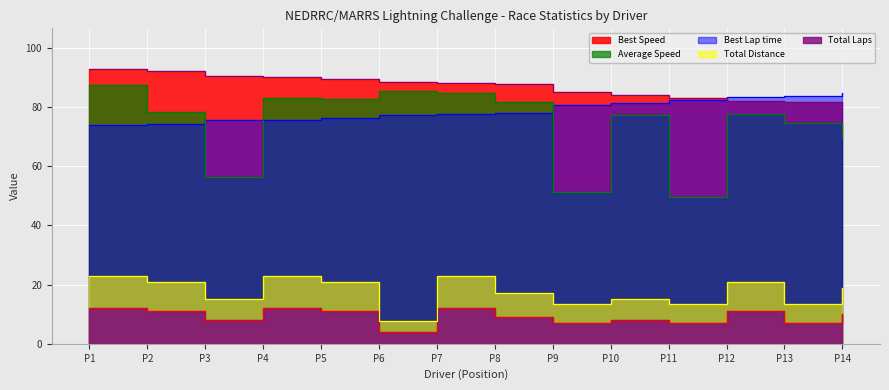

True or false: Total Laps and Best Speed cross at least once.

False